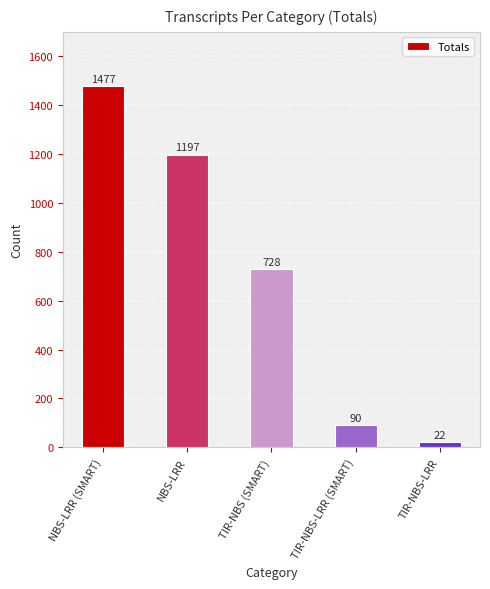

How many values are below 728?

2